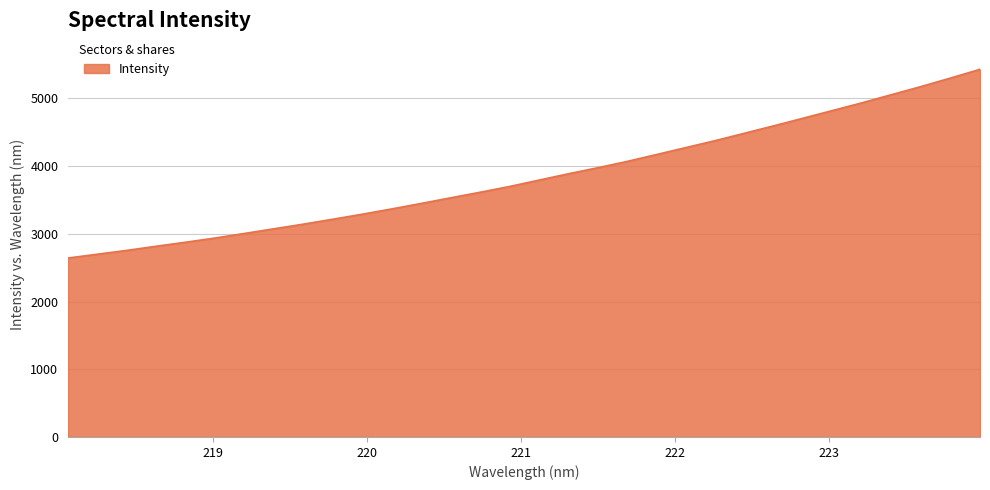

Does the chart have visible grid lines?

Yes